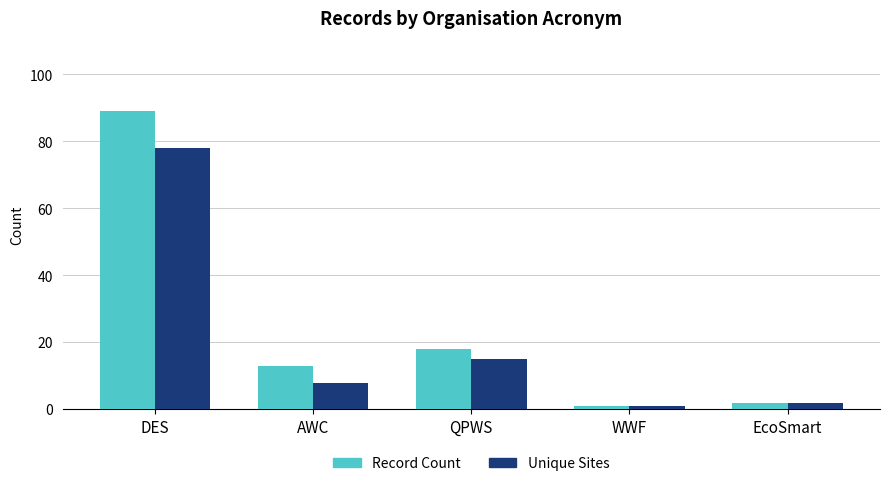

True or false: Record Count has a value of 2 at EcoSmart.

True